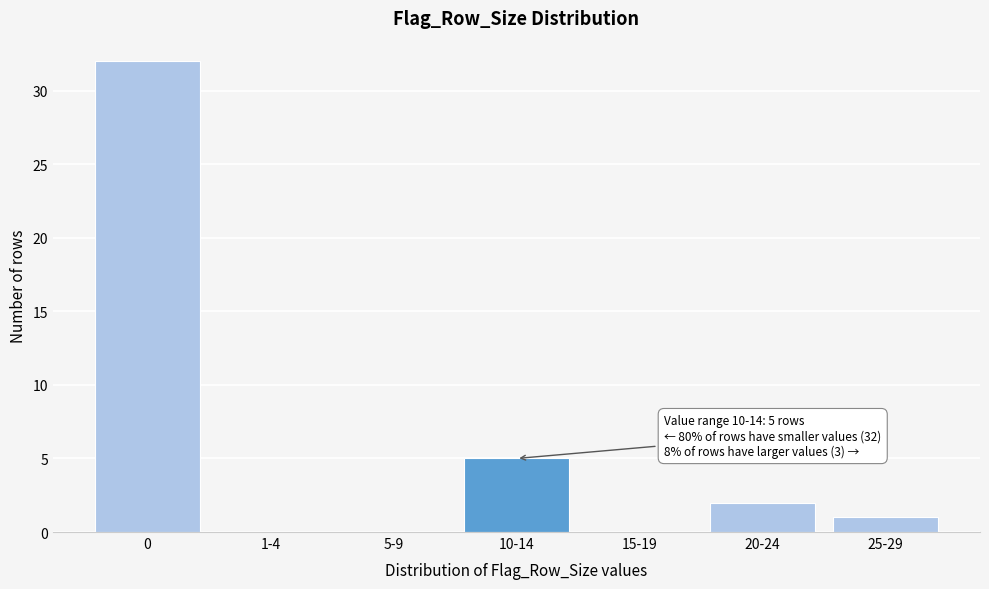

Reading left to right, what are all the values shown in this chart?

0=32	1-4=0	5-9=0	10-14=5	15-19=0	20-24=2	25-29=1